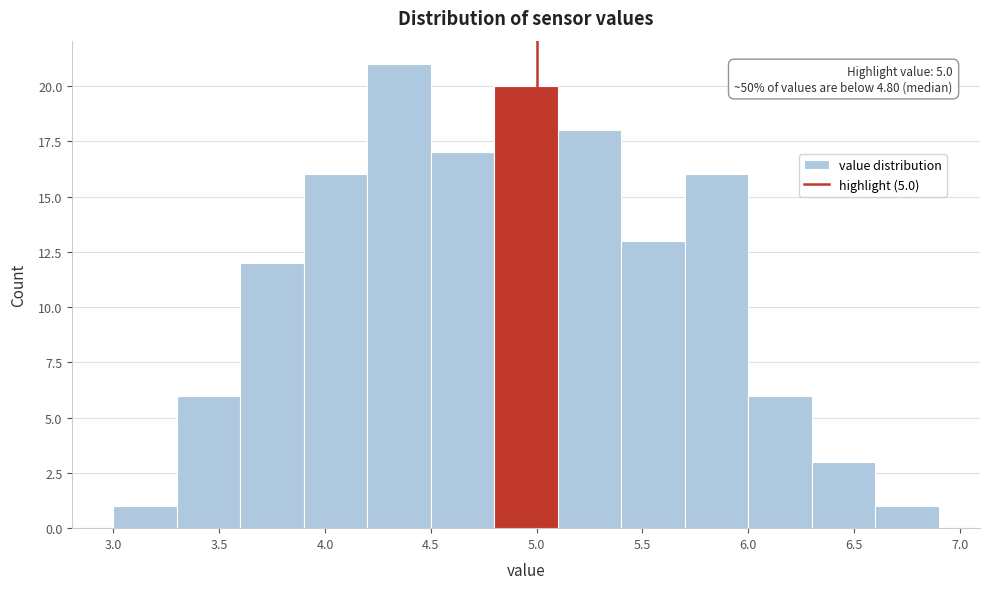

Which range on the x-axis has the tallest bar?

4.2 to 4.5